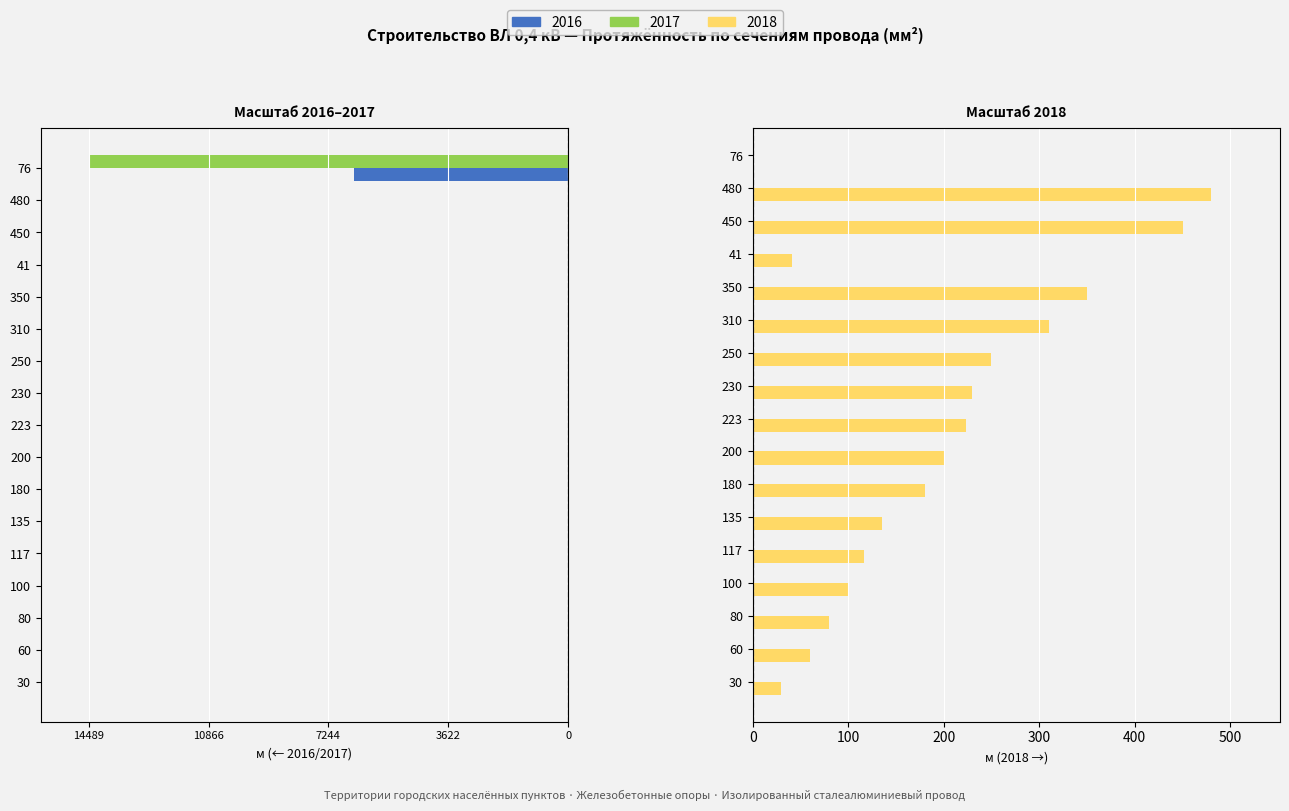

What is the difference between the maximum and second lowest values in the 2018 series?

450